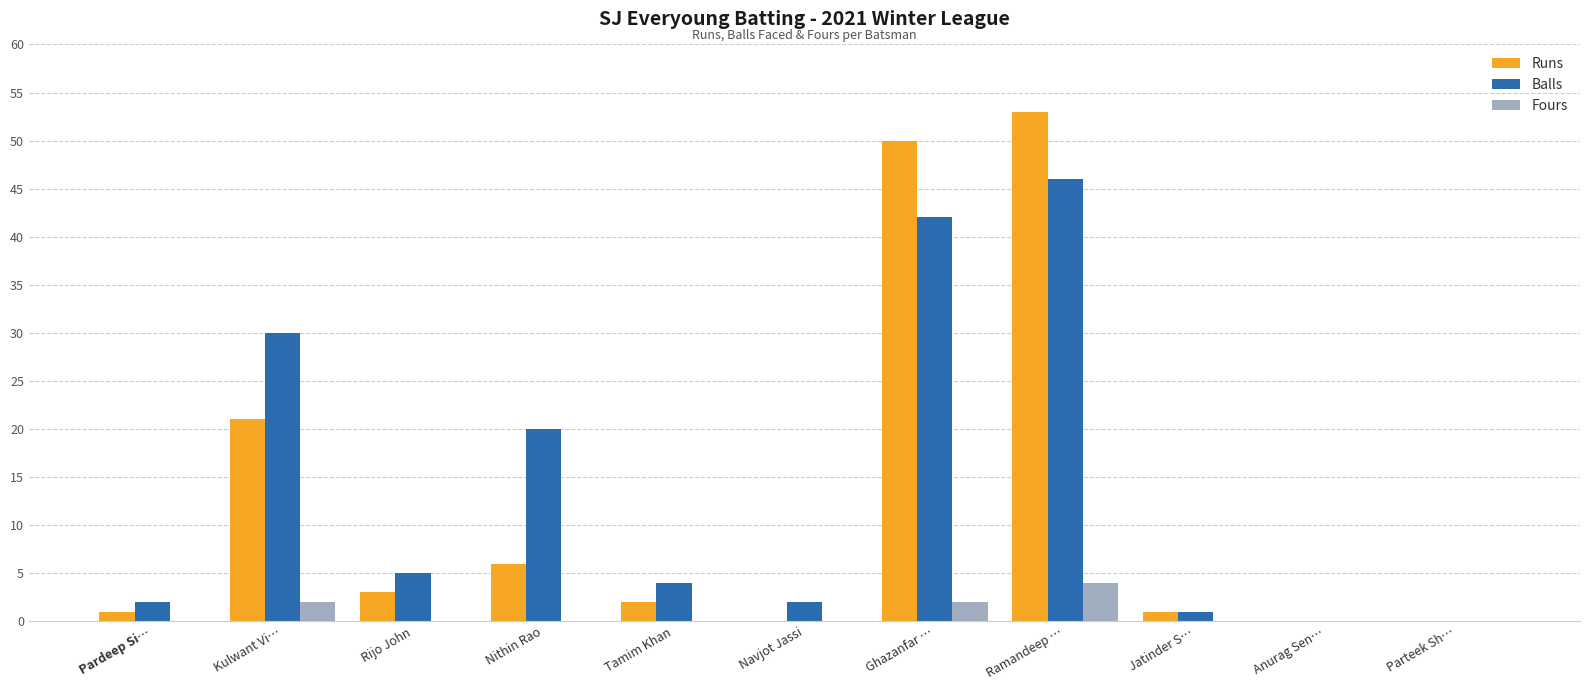

At which category does the chart reach its peak across all series?

Ramandeep …